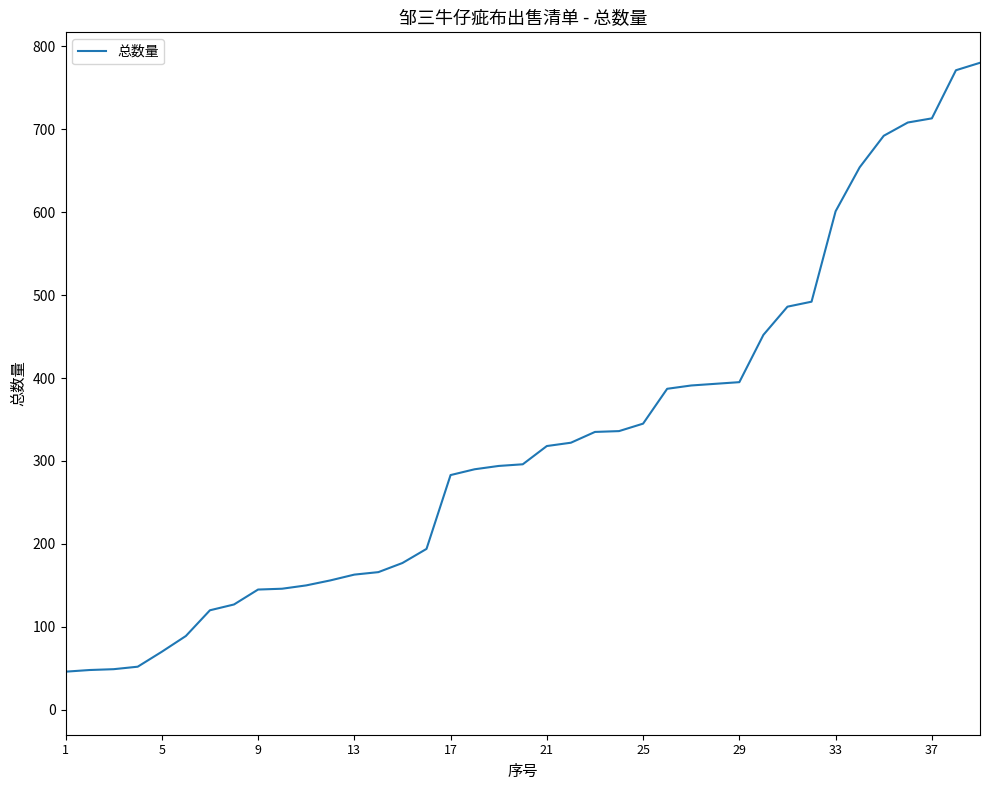

What is the greatest value displayed?

780